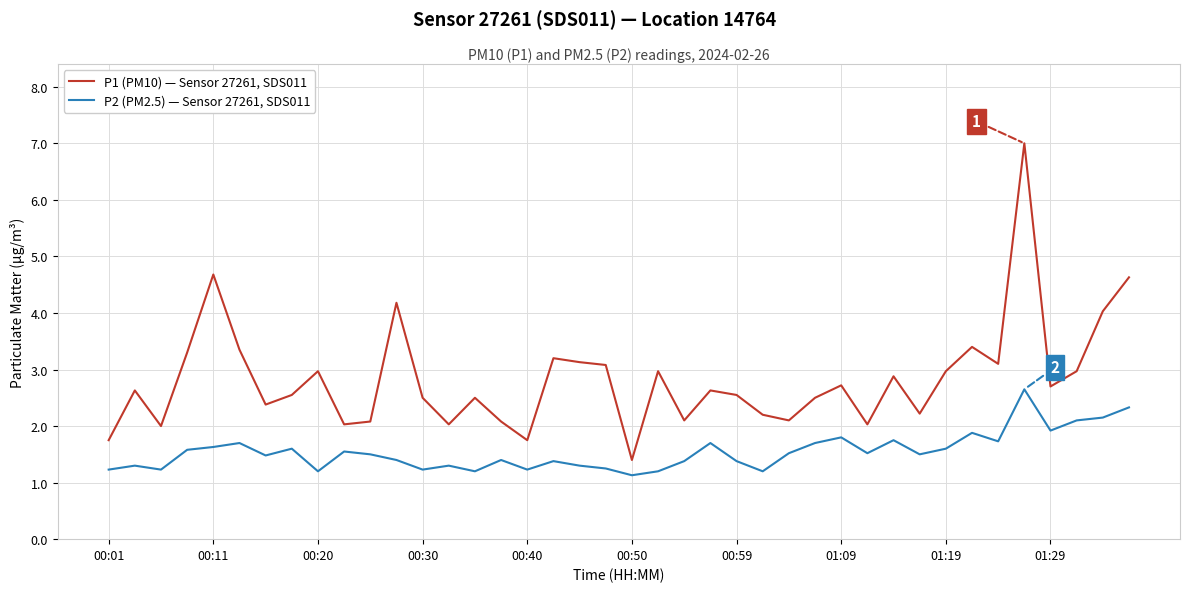

Which series has the largest range (max minus min)?

P1 (PM10) — Sensor 27261, SDS011